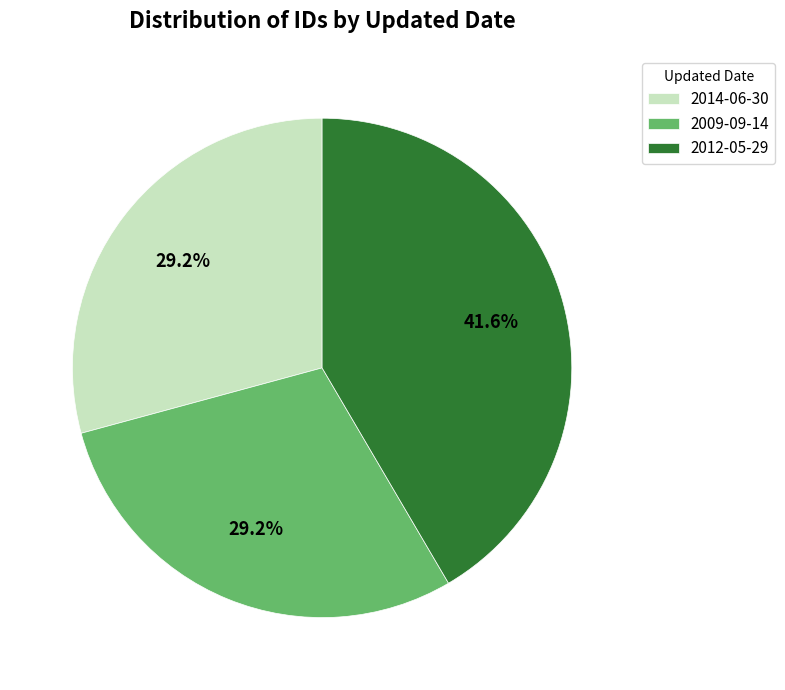

Is 2009-09-14 the majority of the pie?

No